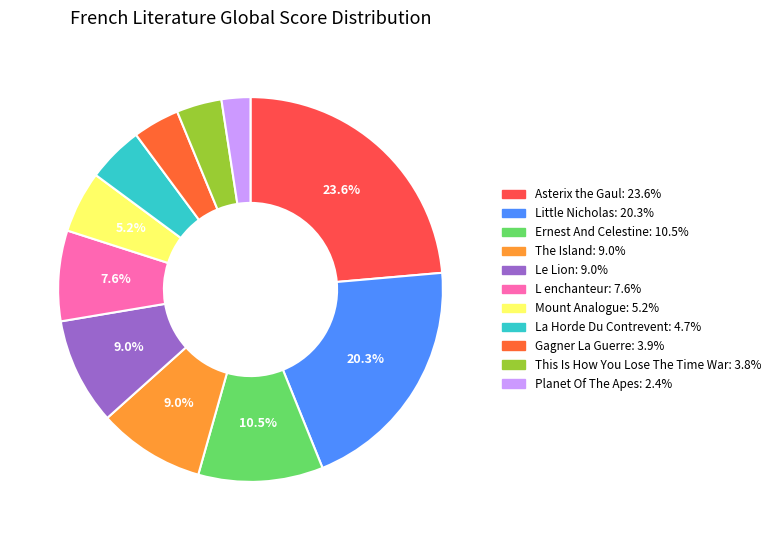

What percentage is the L enchanteur slice, to the nearest percent?

8%